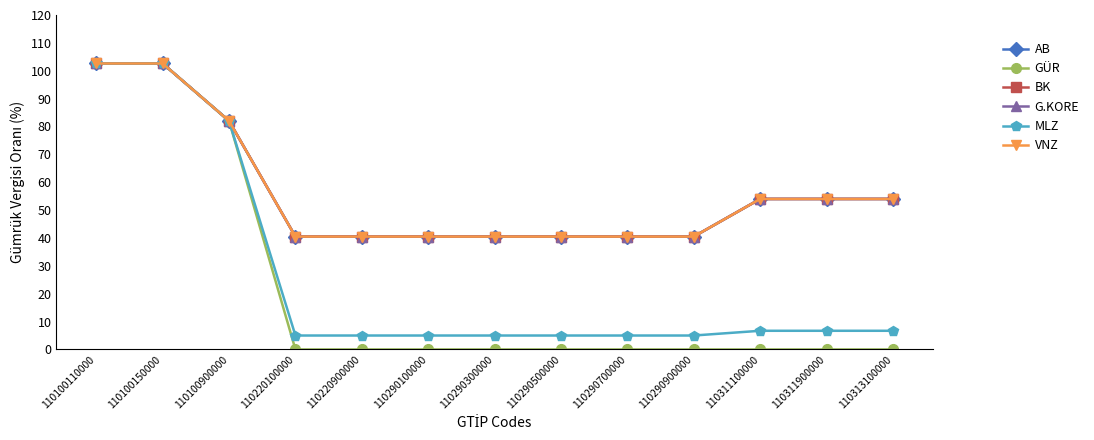

The value of BK at 110311900000 is 14.8. True or false?

False